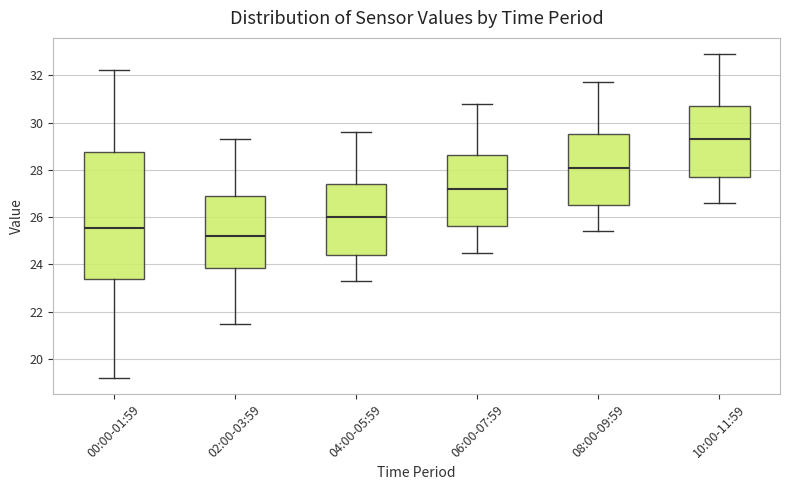

Reading left to right, read every box against the y-axis: the position of its median line, the range the box covers, and the ends of its whiskers. The values are not printed on the chart, so give them approximately, as read against the axis.

00:00-01:59: median 25.6, box 23.4 to 28.8, whiskers 19.2 to 32.2
02:00-03:59: median 25.2, box 23.8 to 26.8, whiskers 21.6 to 29.4
04:00-05:59: median 26.0, box 24.4 to 27.4, whiskers 23.4 to 29.6
06:00-07:59: median 27.2, box 25.6 to 28.6, whiskers 24.6 to 30.8
08:00-09:59: median 28.2, box 26.6 to 29.6, whiskers 25.4 to 31.8
10:00-11:59: median 29.4, box 27.8 to 30.8, whiskers 26.6 to 33.0